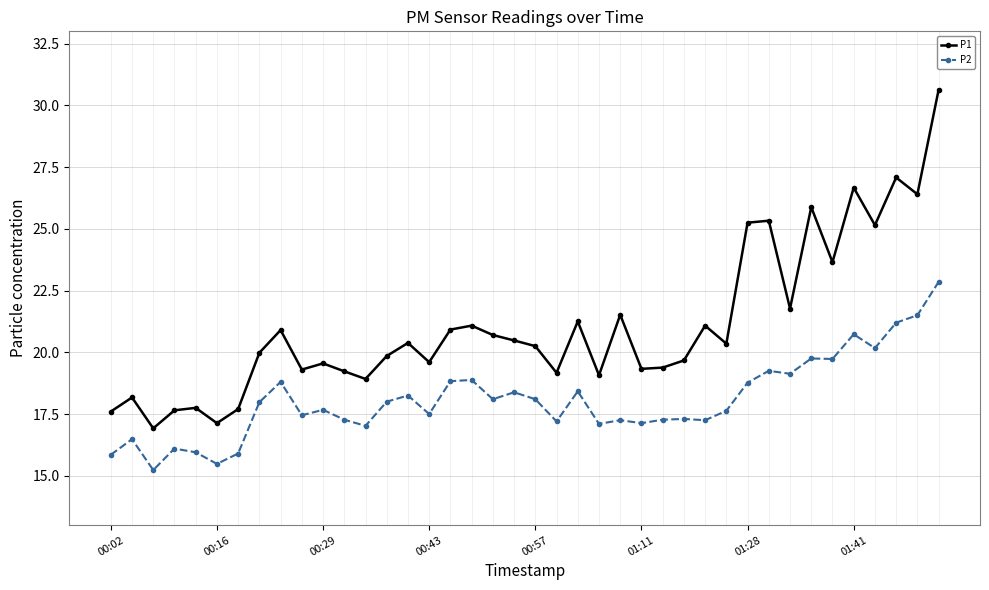

True or false: P2 has more than 1 points higher than both neighbors.

True